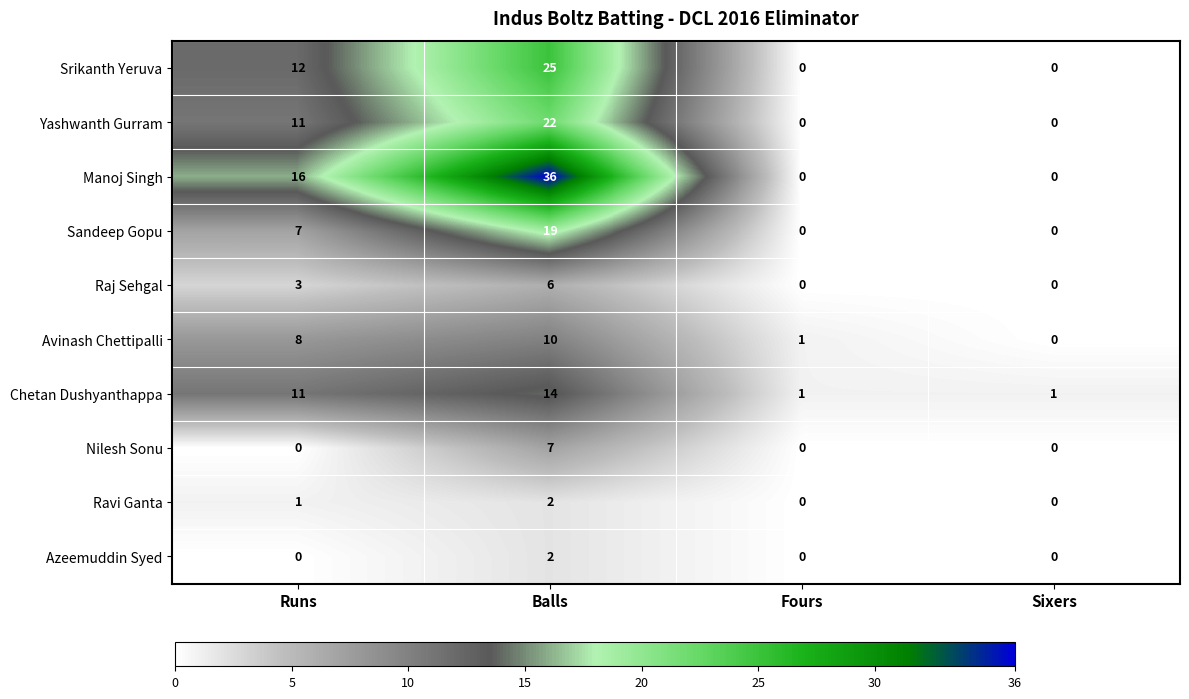

The value of Raj Sehgal at Sixers is 2. True or false?

False